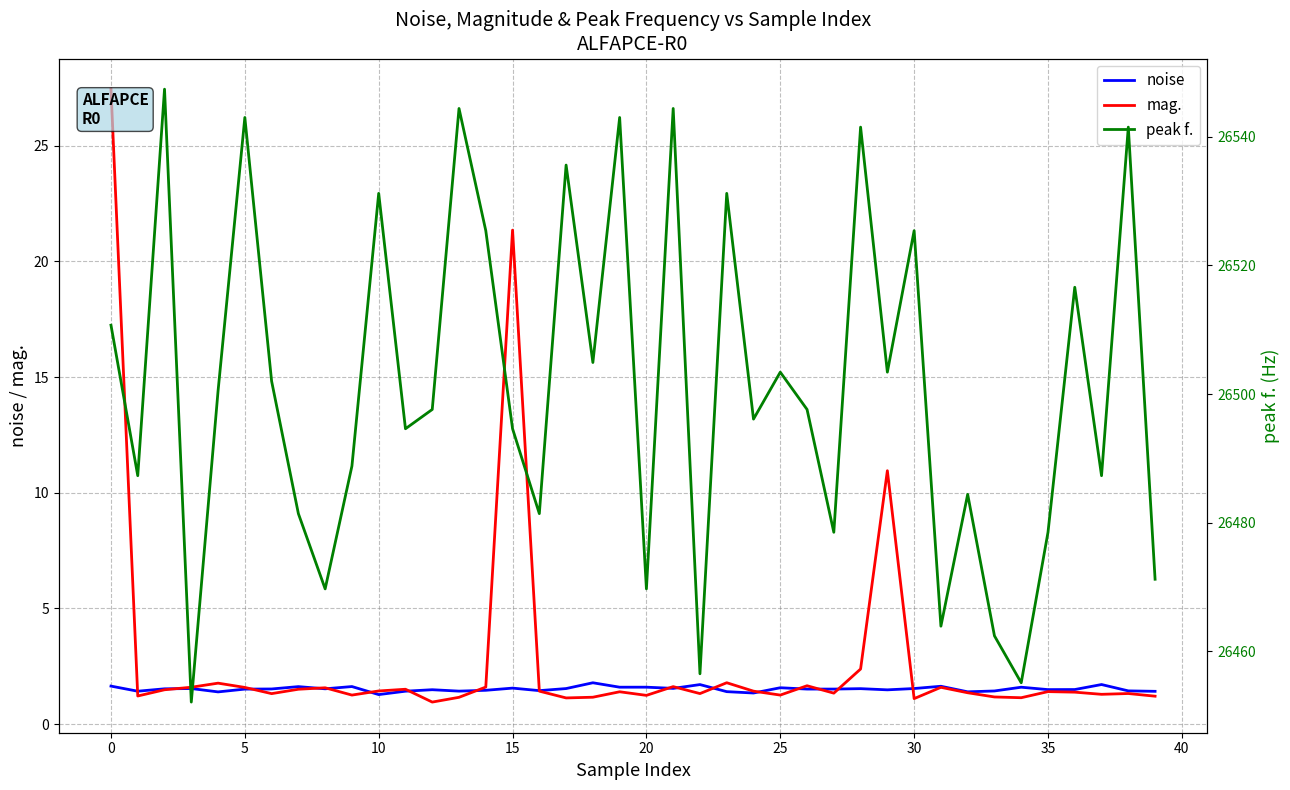

What is the average value of the mag. series?

2.8